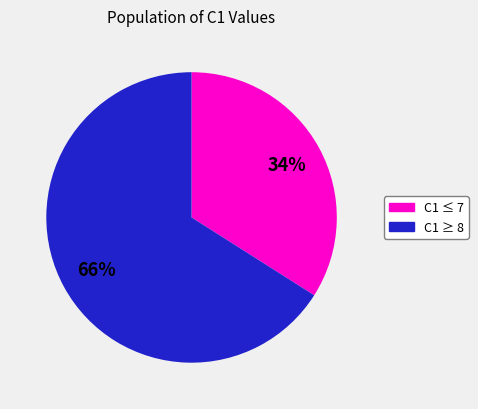

Is there any slice that represents more than half of the pie?

Yes